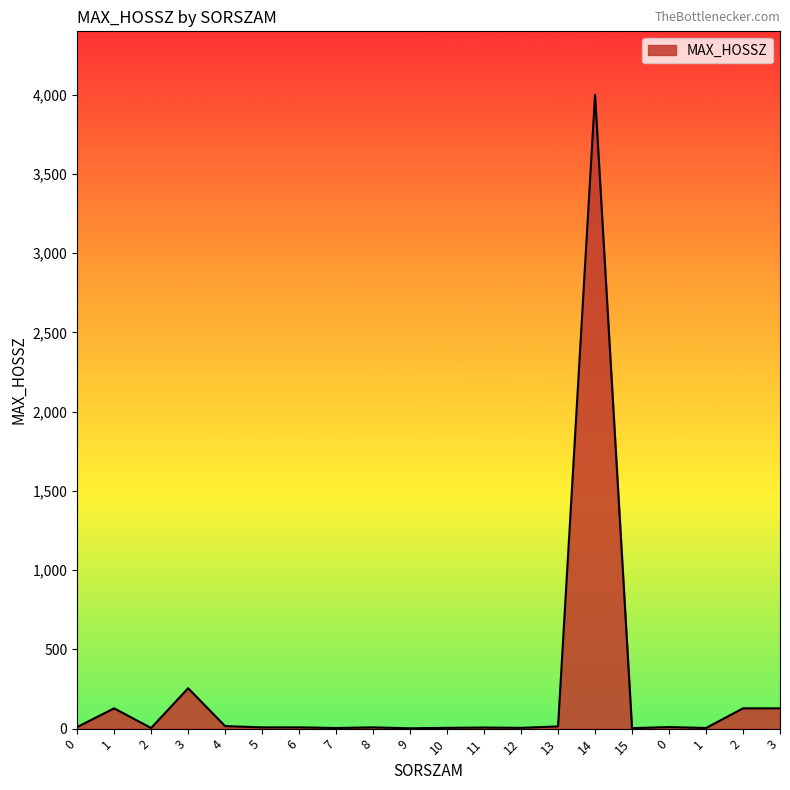

The value at 0 is 13. True or false?

False